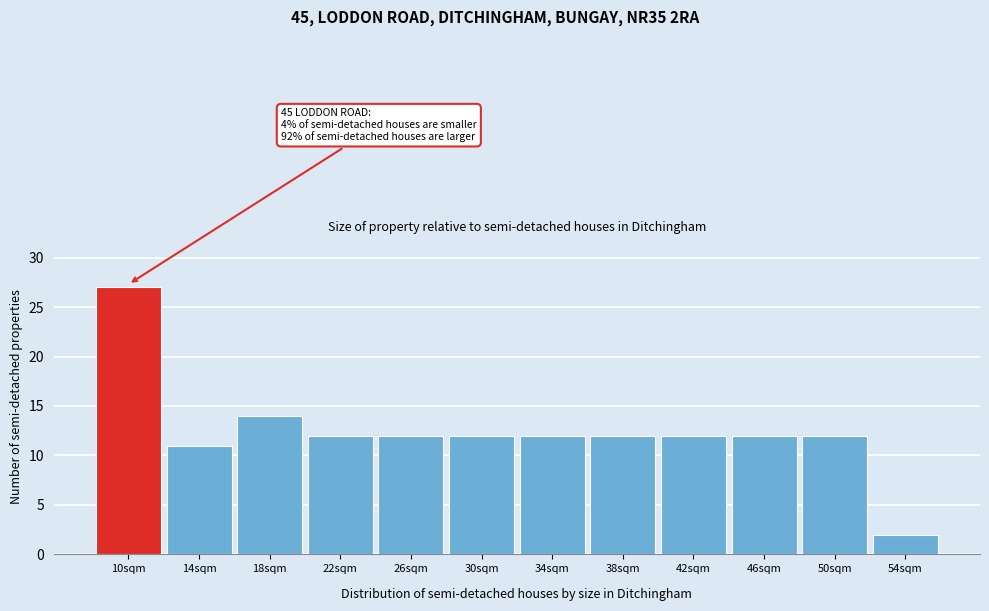

Reading right to left, transcribe all the data shown in this chart.

54sqm=2	50sqm=12	46sqm=12	42sqm=12	38sqm=12	34sqm=12	30sqm=12	26sqm=12	22sqm=12	18sqm=14	14sqm=11	10sqm=27